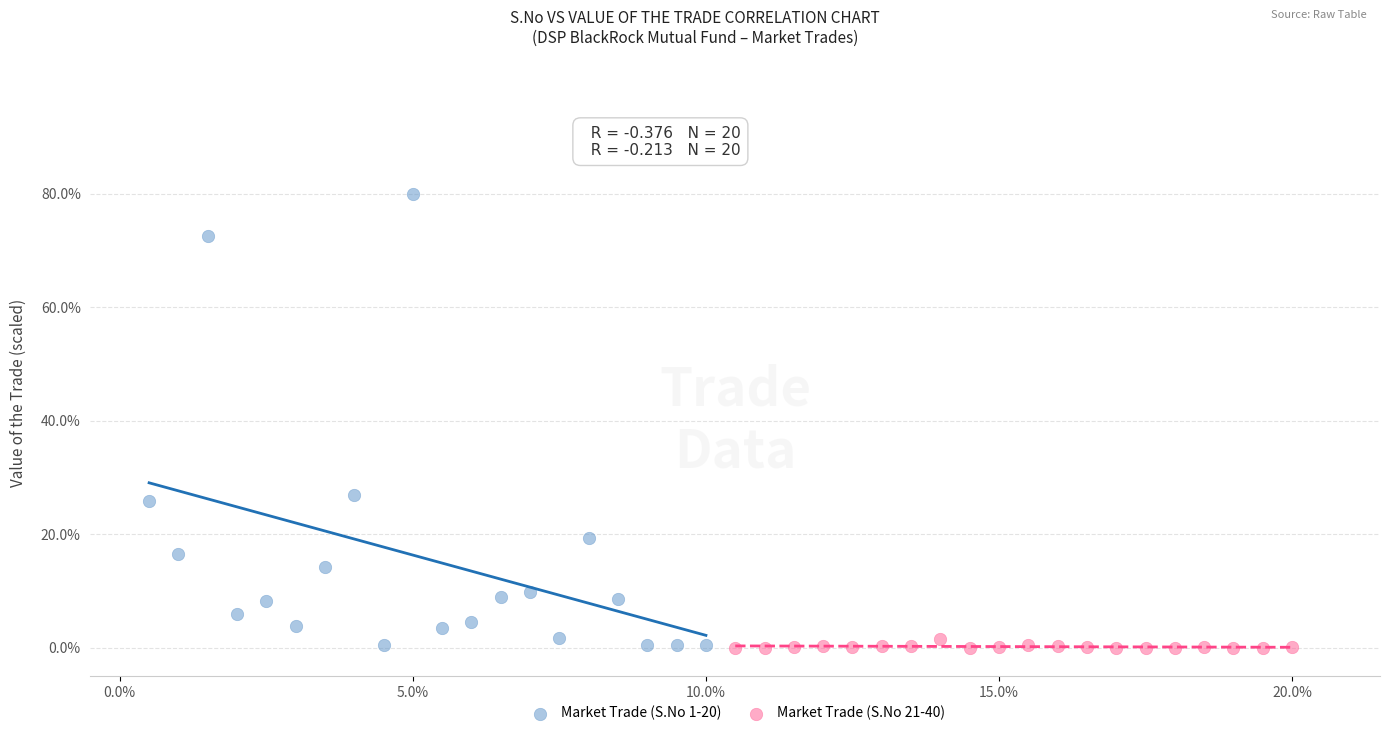

Which series has the largest Y range (max minus min)?

Market Trade (S.No 1-20)